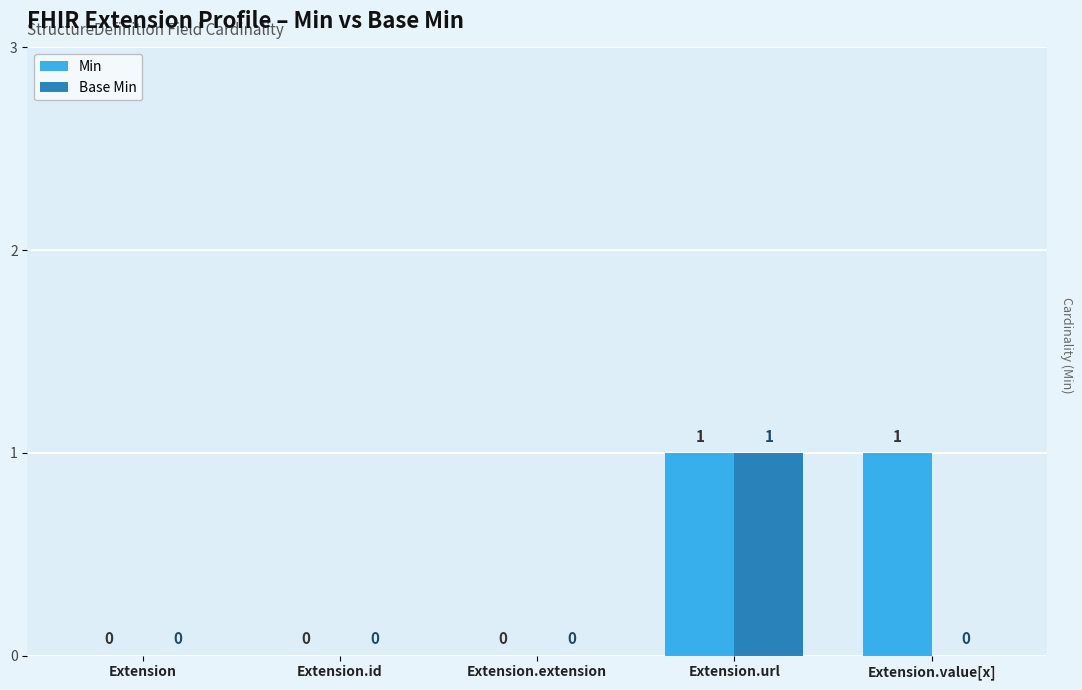

How many groups of bars are there?

5